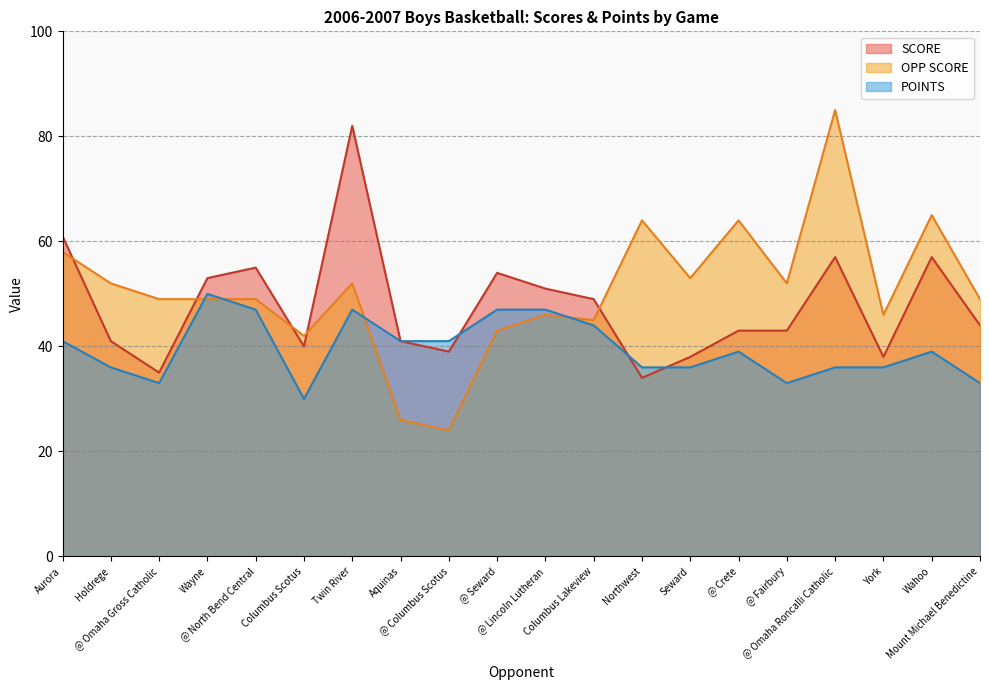

What is the label of the 4th point from the left?

Wayne